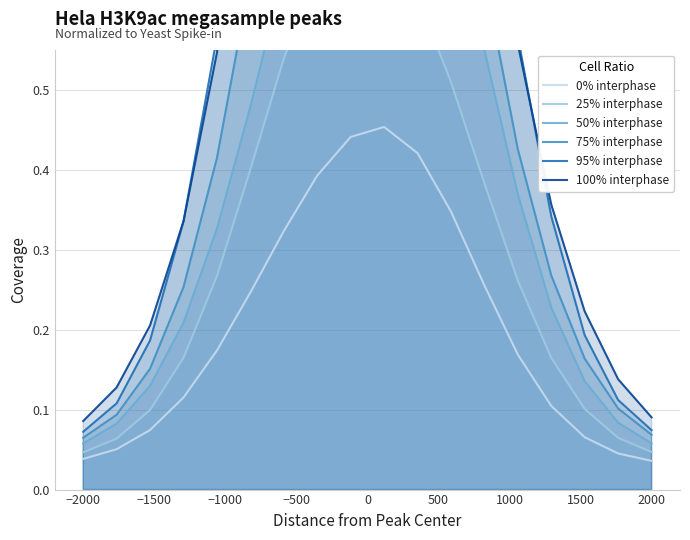

What are all the series names shown in the legend?

0% interphase, 25% interphase, 50% interphase, 75% interphase, 95% interphase, 100% interphase